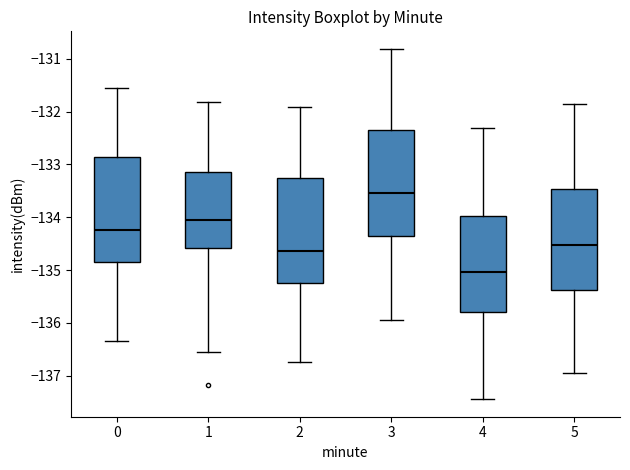

Reading left to right, read every box against the y-axis: the position of its median line, the range the box covers, and the ends of its whiskers. The values are not printed on the chart, so give them approximately, as read against the axis.

0: median -134.2, box -134.8 to -132.9, whiskers -136.3 to -131.6
1: median -134.1, box -134.6 to -133.1, whiskers -136.5 to -131.8
2: median -134.6, box -135.2 to -133.3, whiskers -136.7 to -131.9
3: median -133.5, box -134.4 to -132.3, whiskers -135.9 to -130.8
4: median -135.0, box -135.8 to -134.0, whiskers -137.4 to -132.3
5: median -134.5, box -135.4 to -133.5, whiskers -136.9 to -131.9